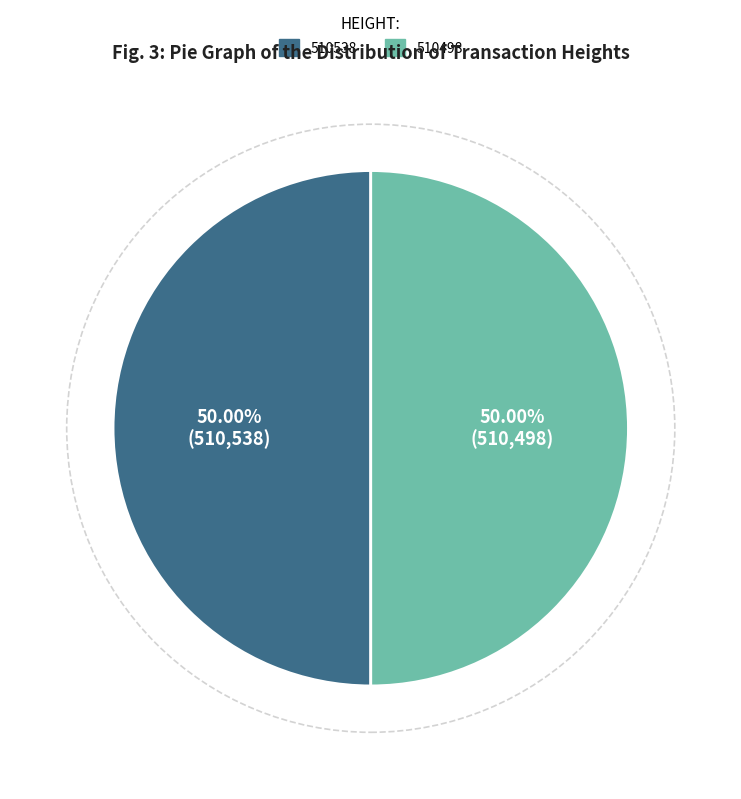

What is the ratio of the value at 510498 to the value at 510538?

1.0